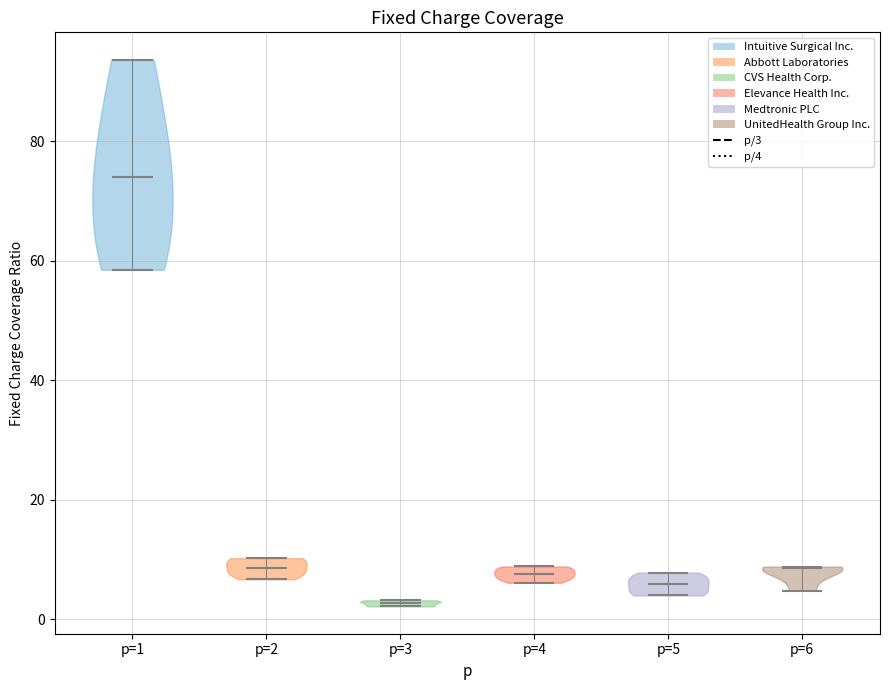

Reading left to right, read every violin against the y-axis: where its median line is, and the lowest and highest points it reaches. The values are not printed on the chart, so give them approximately, as read against the axis.

p=1: median line 74, lowest point 58, highest point 94
p=2: median line 8, lowest point 6, highest point 10
p=3: median line 2, lowest point 2, highest point 4
p=4: median line 8, lowest point 6, highest point 8
p=5: median line 6, lowest point 4, highest point 8
p=6: median line 8, lowest point 4, highest point 8